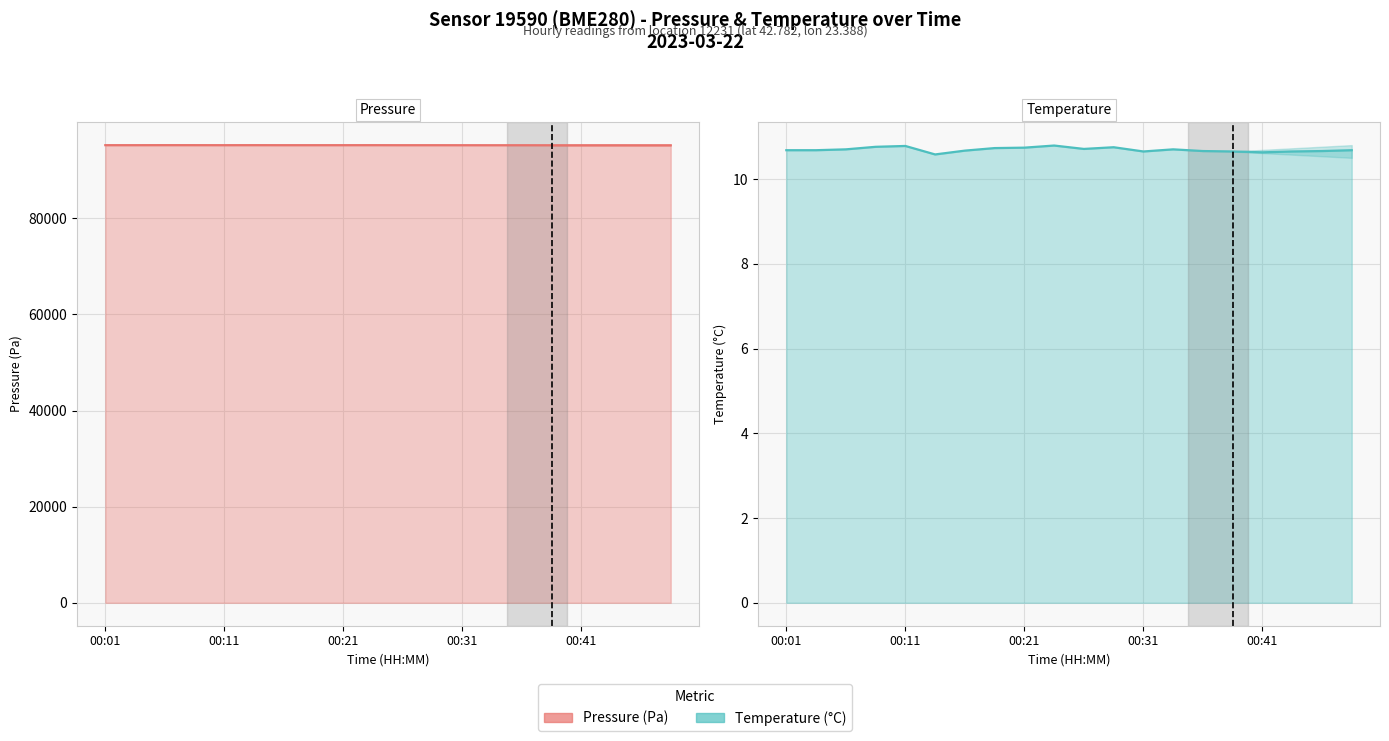

At which category is the sum across all series the highest?

00:21